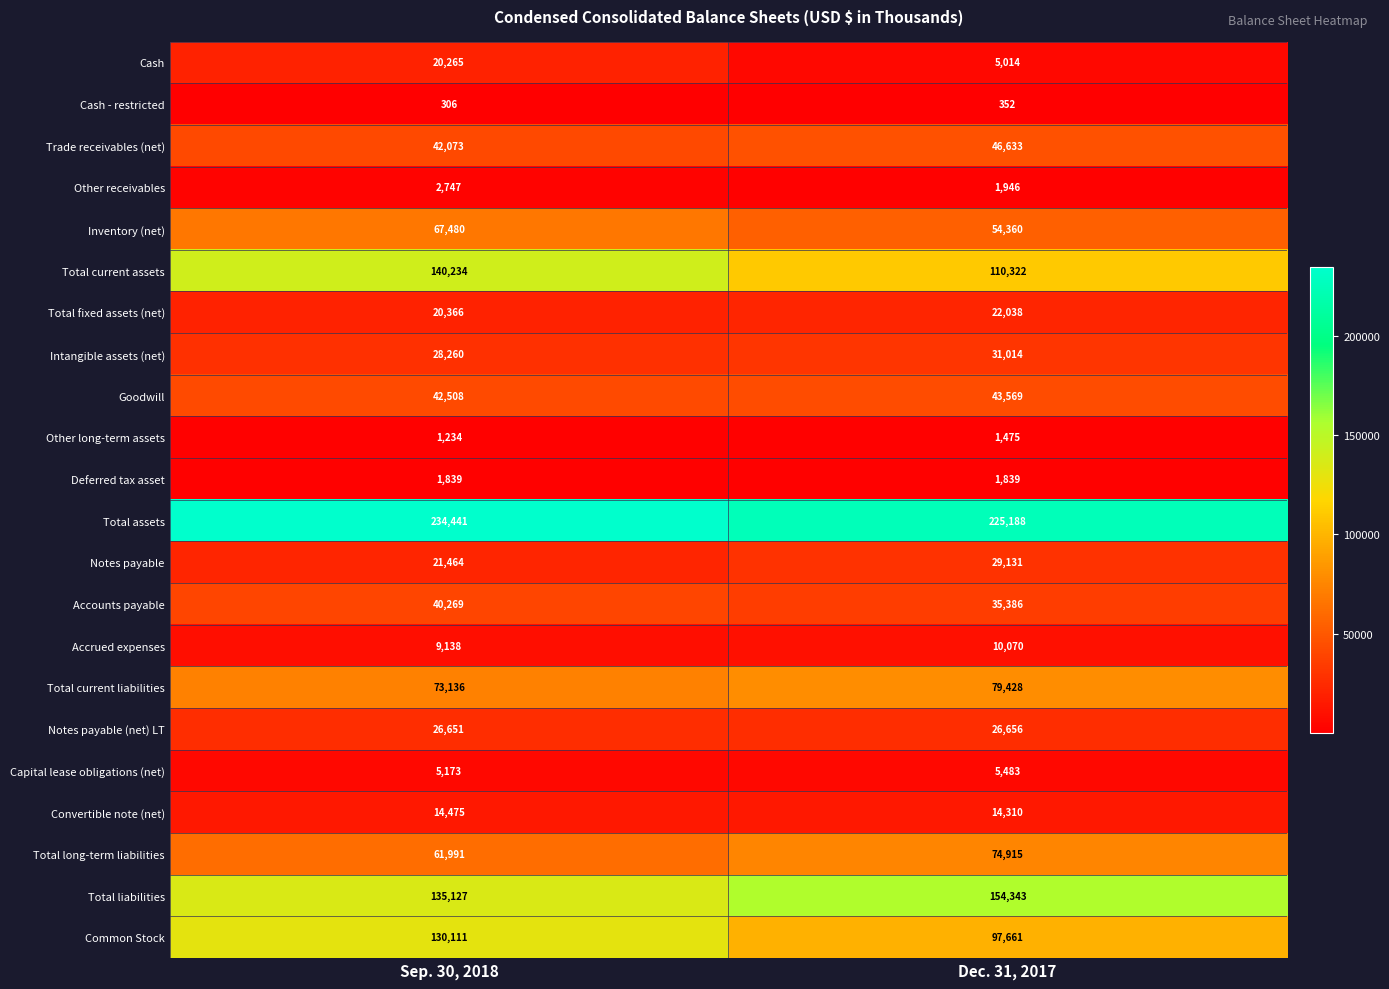

Where is Notes payable nearest to the value 25297?

Sep. 30, 2018